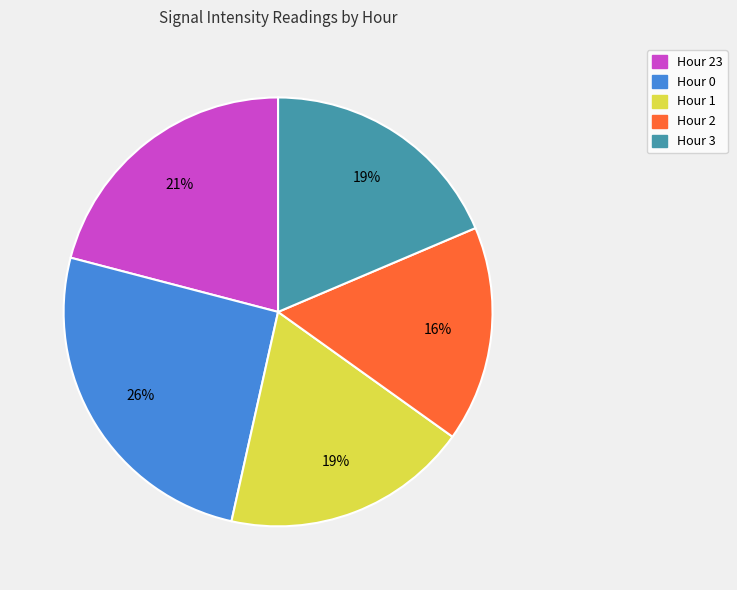

How many segments does this pie chart have?

5